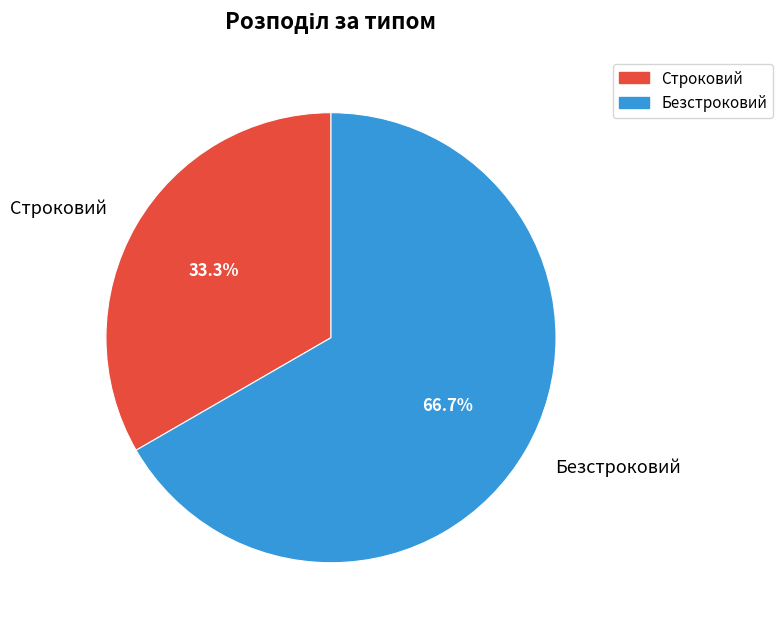

Is there any slice that represents more than half of the pie?

Yes